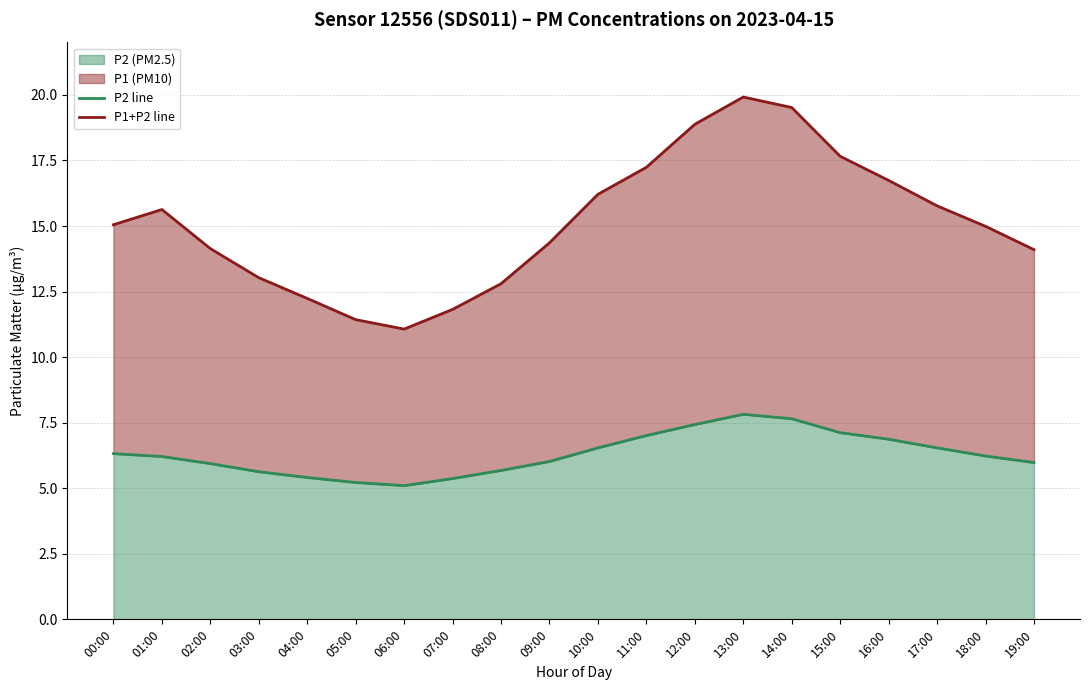

At how many categories does at least one series exceed 18?

3